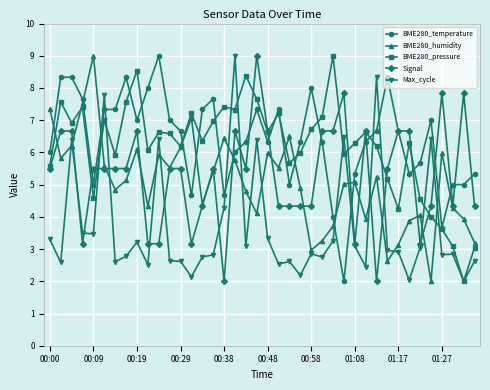

What is the value of the Max_cycle point at the 32nd from the left?

3.0